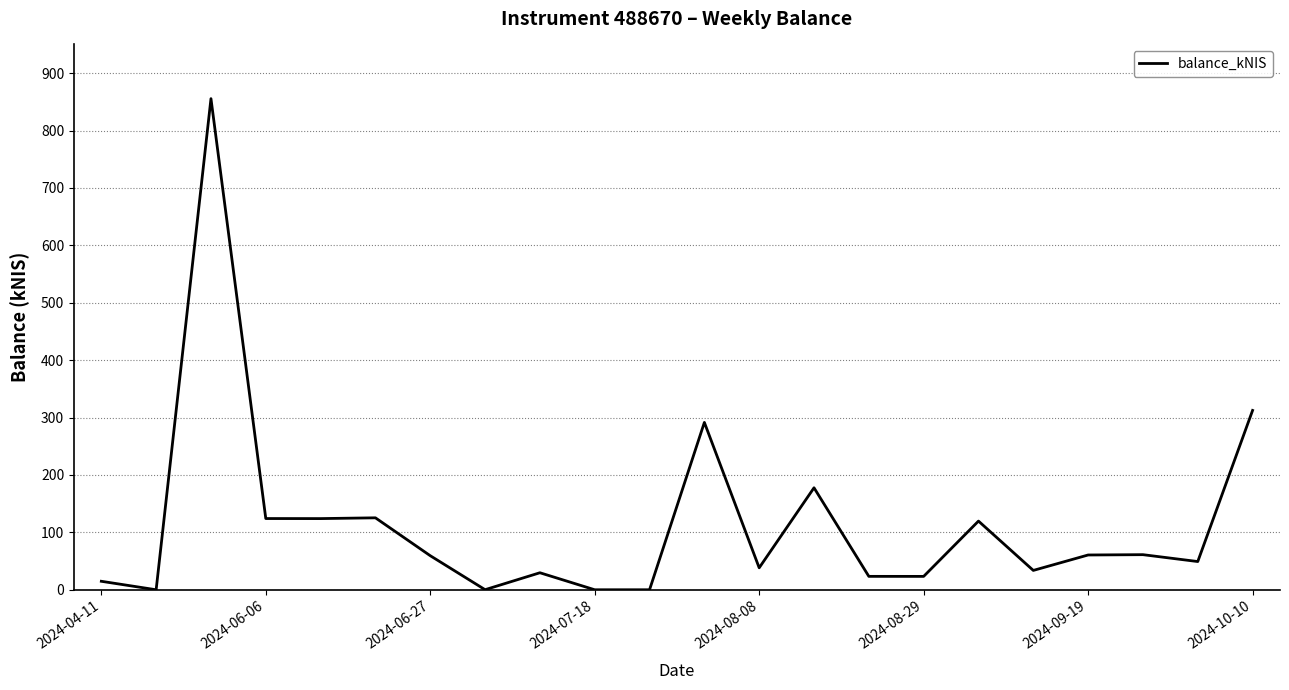

True or false: the data has more than 2 interior local peaks.

True